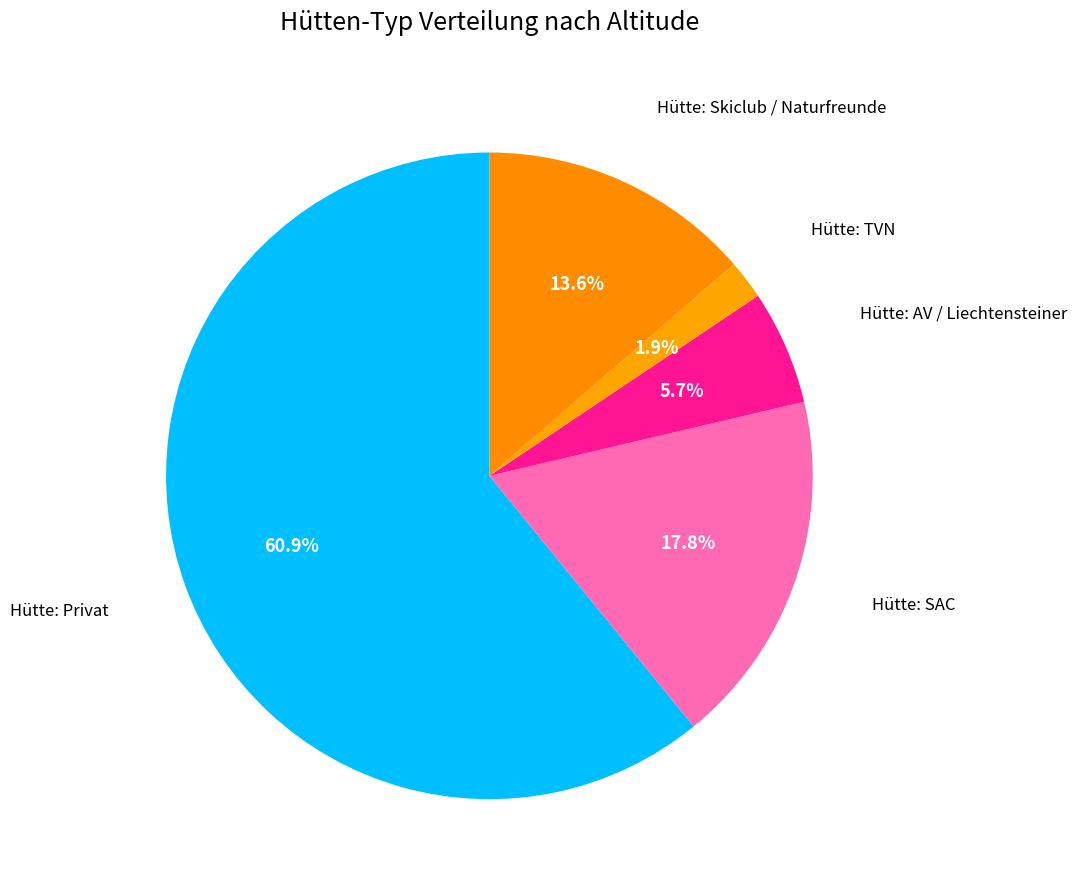

Which category has the smallest portion of the pie?

Hütte: TVN Feldkirch